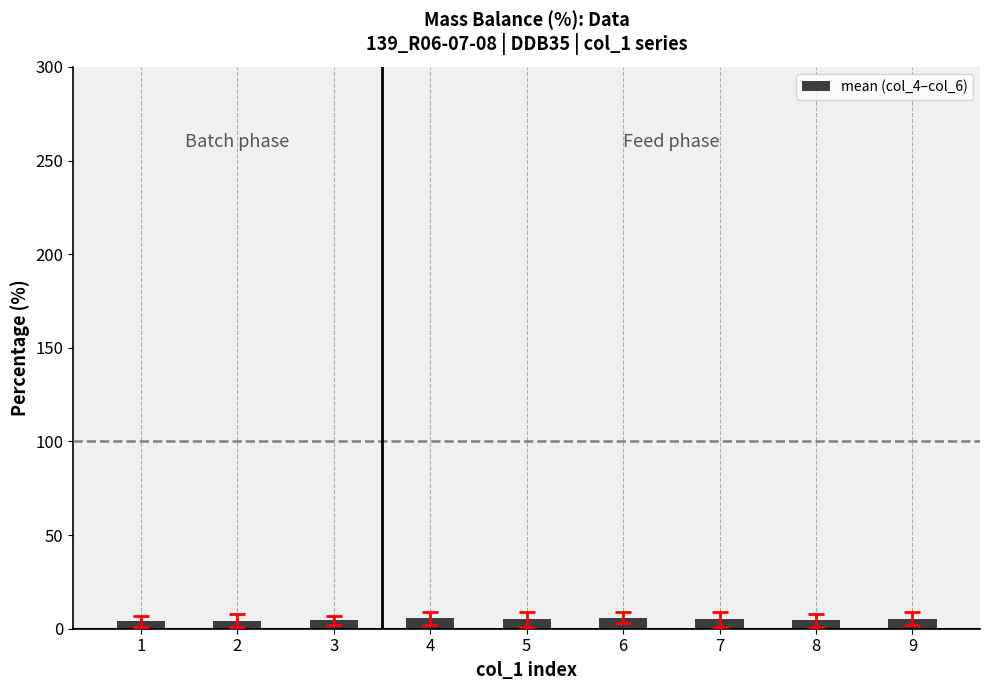

What is the greatest value displayed?

5.8